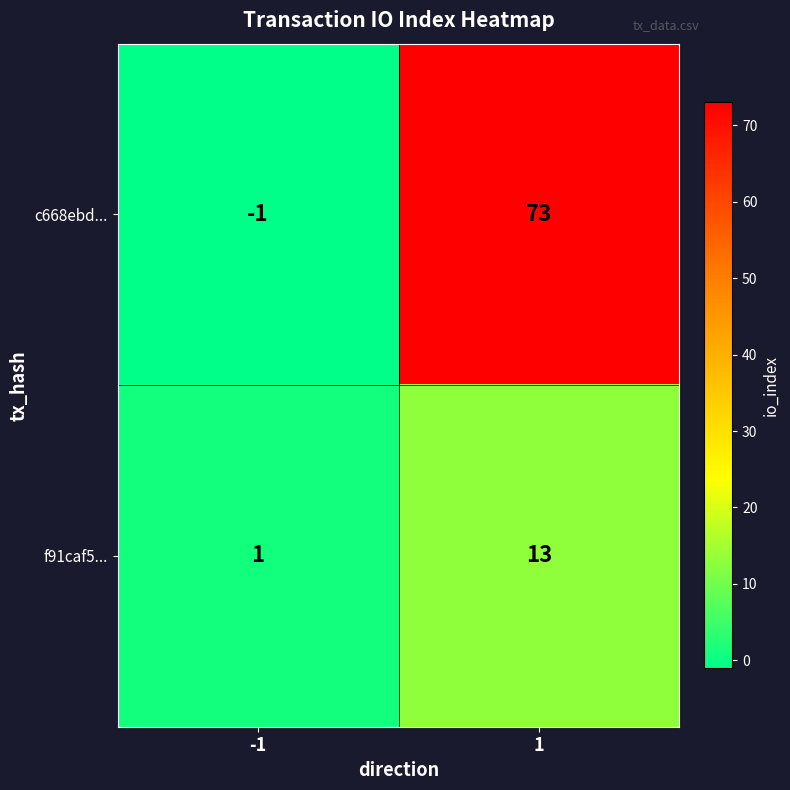

Reading left to right, extract all data points from this chart.

c668ebd...: -1	73
f91caf5...: 1	13